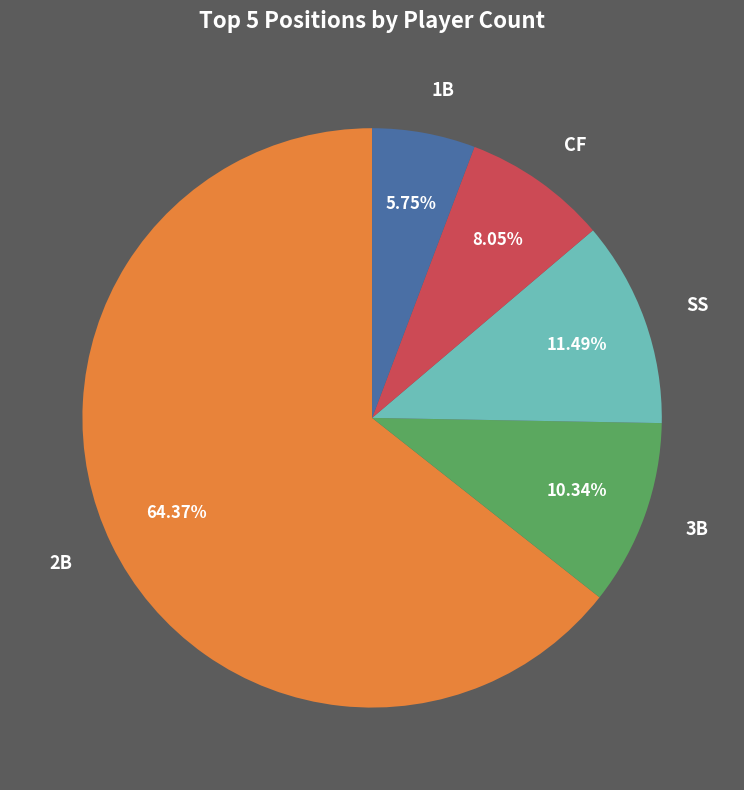

What is the smallest slice in the pie chart?

1B